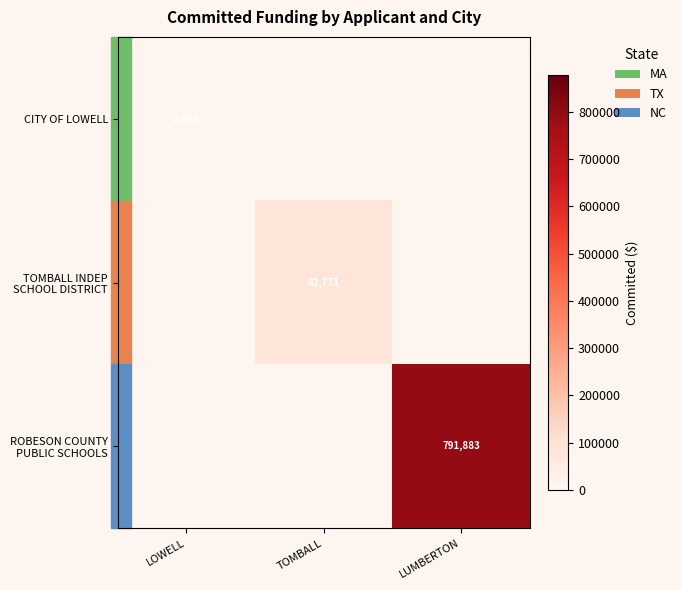

The CITY OF LOWELL series shows 4756 at LOWELL. True or false?

False